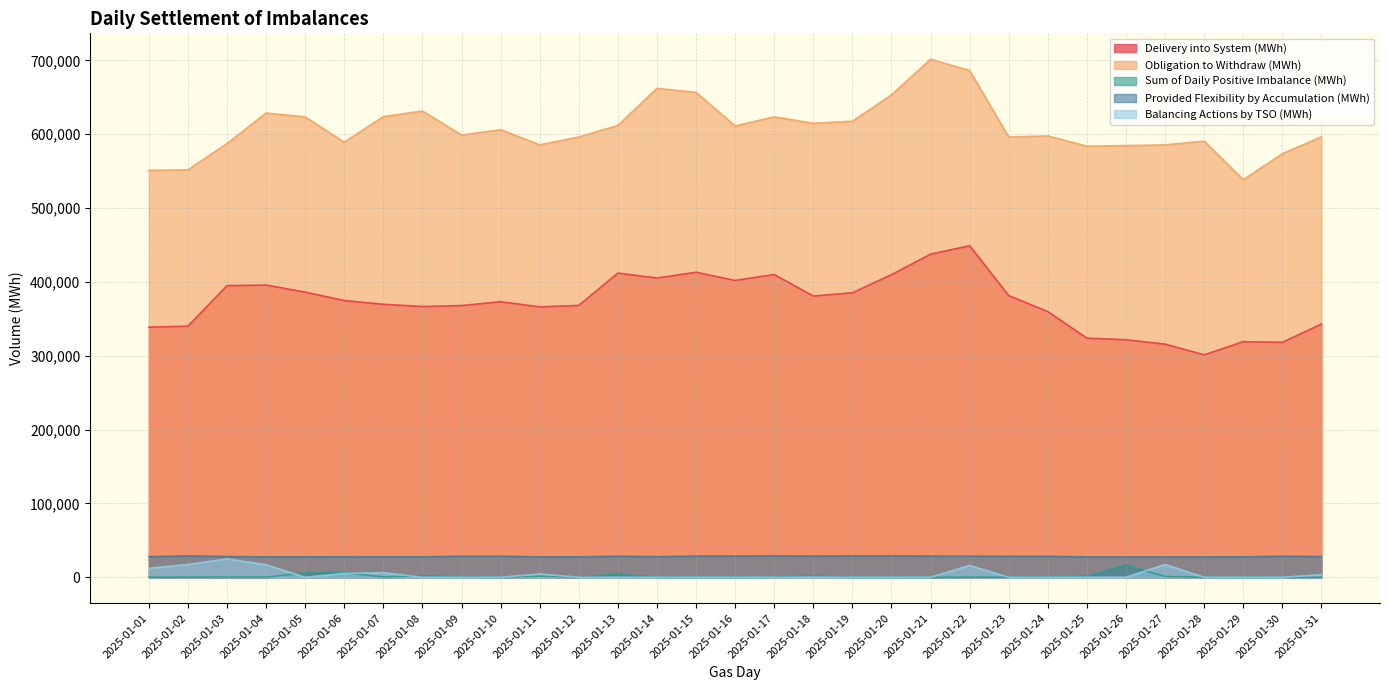

What is the average value of the Provided Flexibility by Accumulation (MWh) series?

28191.7